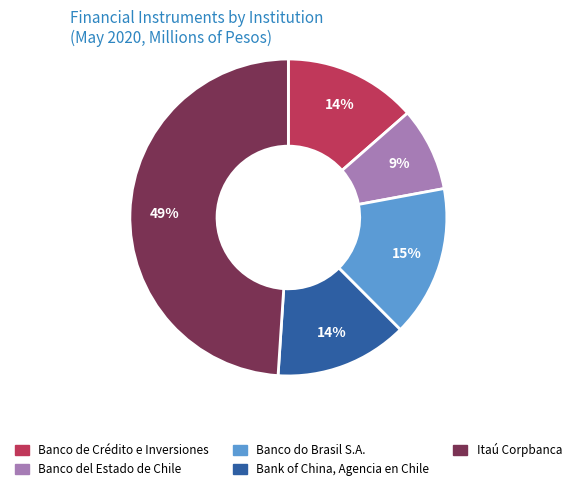

Which slice is the largest?

Itaú Corpbanca